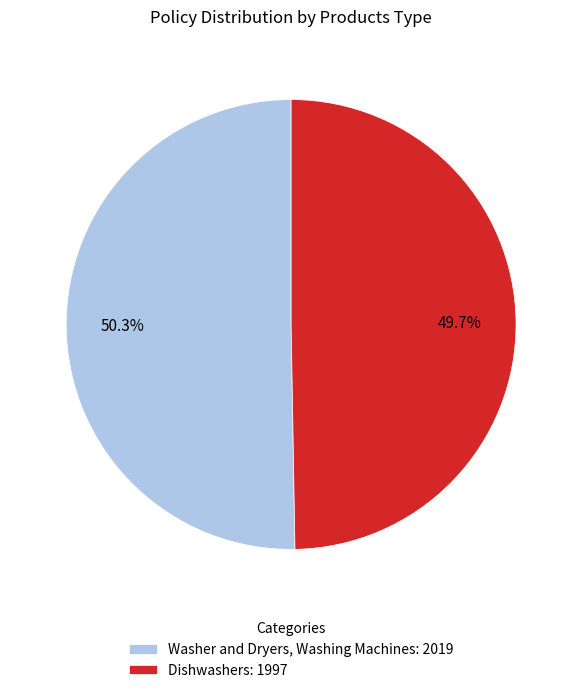

How many segments does this pie chart have?

2